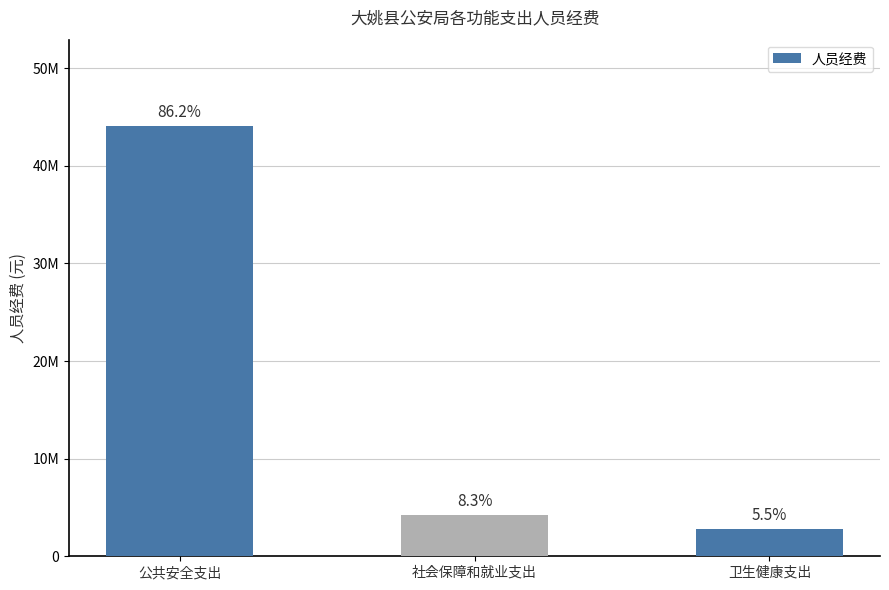

List the labels in order of value, largest first.

公共安全支出, 社会保障和就业支出, 卫生健康支出